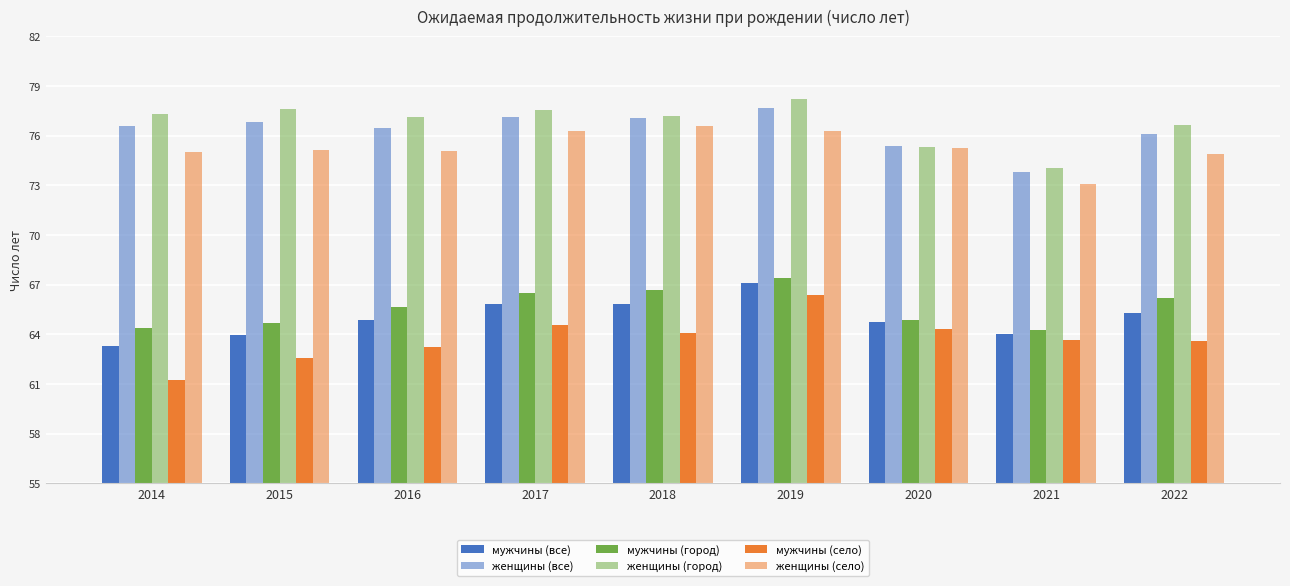

How many bars are there in total?

54